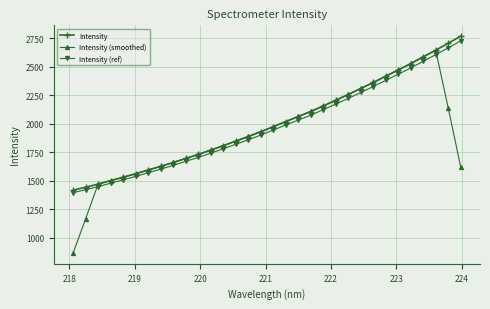

Which series has the largest range (max minus min)?

Intensity (smoothed)